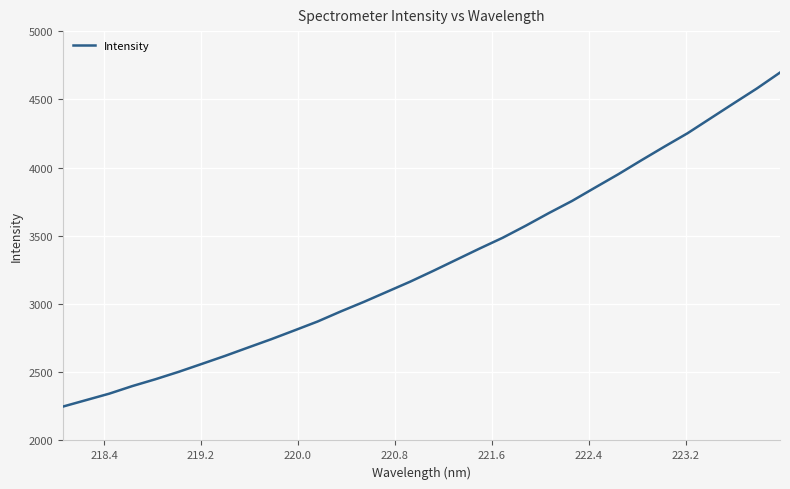

What is the minimum value shown in the chart?

2248.3